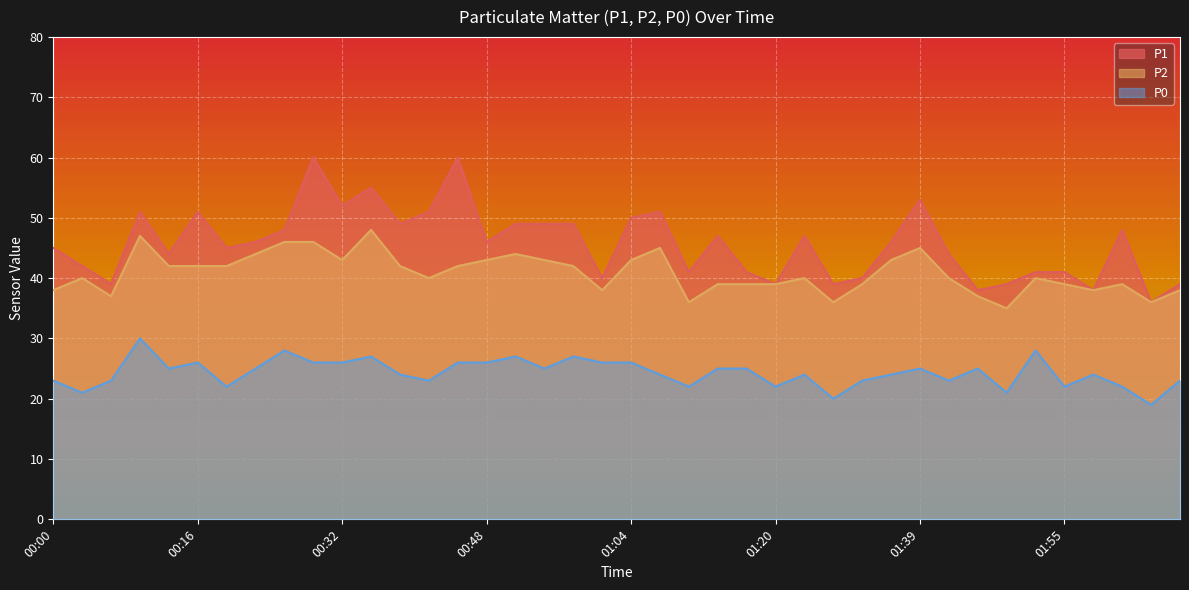

At which label does P2 reach its peak?

00:35